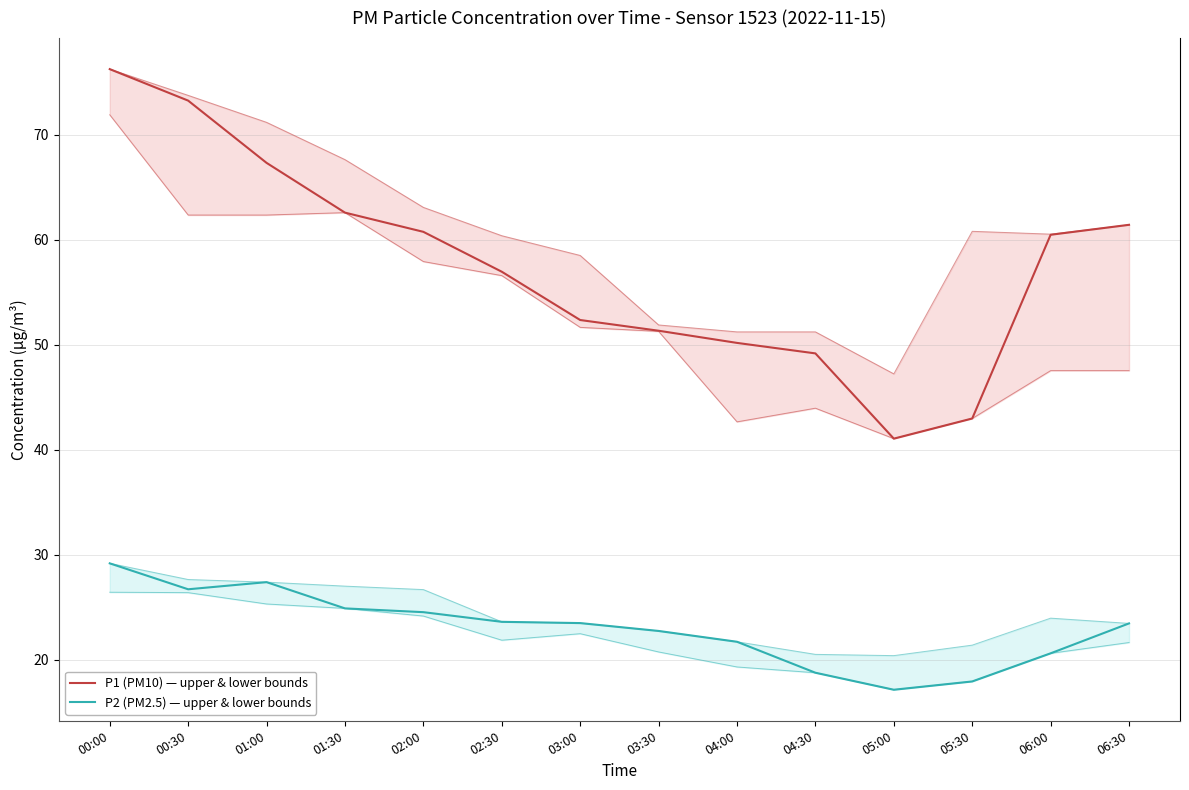

Rank the series at 04:00 from highest to lowest value.

P1 (PM10) — upper & lower bounds, P2 (PM2.5) — upper & lower bounds